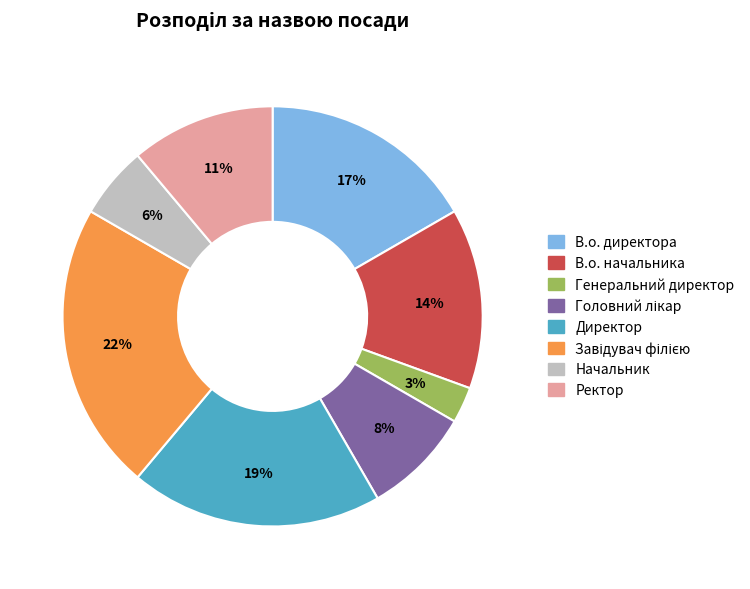

To the nearest percent, what portion does Начальник represent?

6%